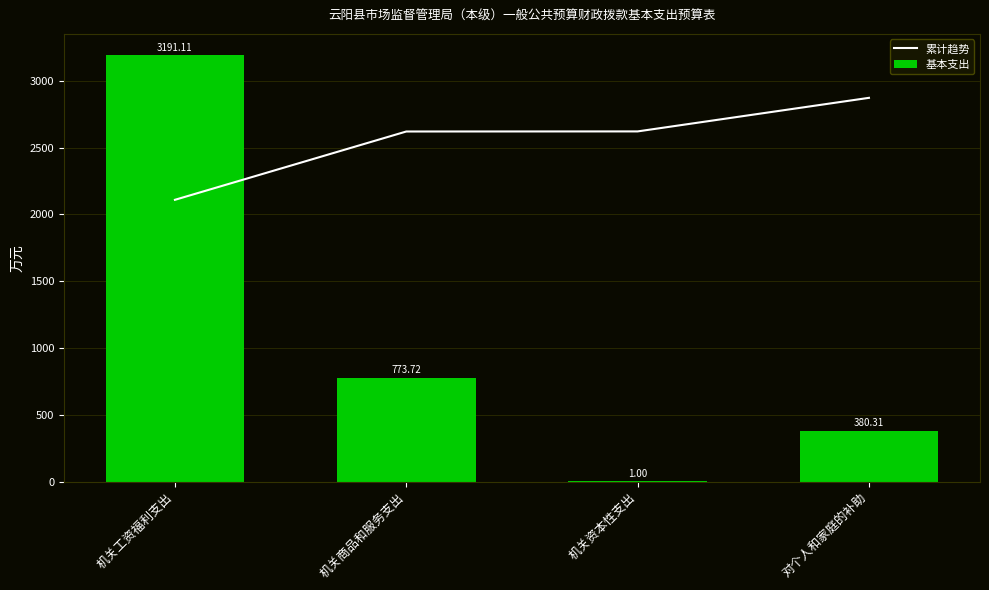

At how many categories does at least one series exceed 2959?

1